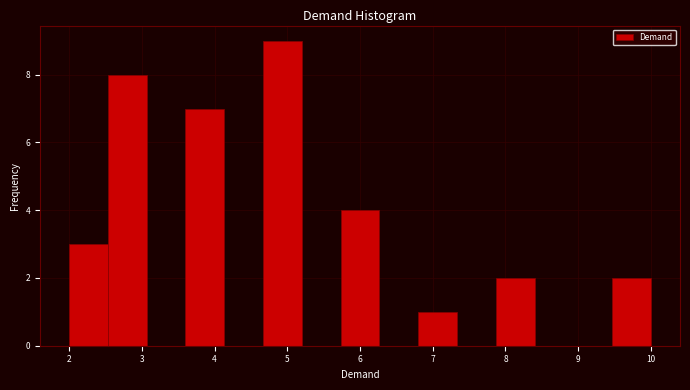

Which range on the x-axis has the tallest bar?

4.7 to 5.2